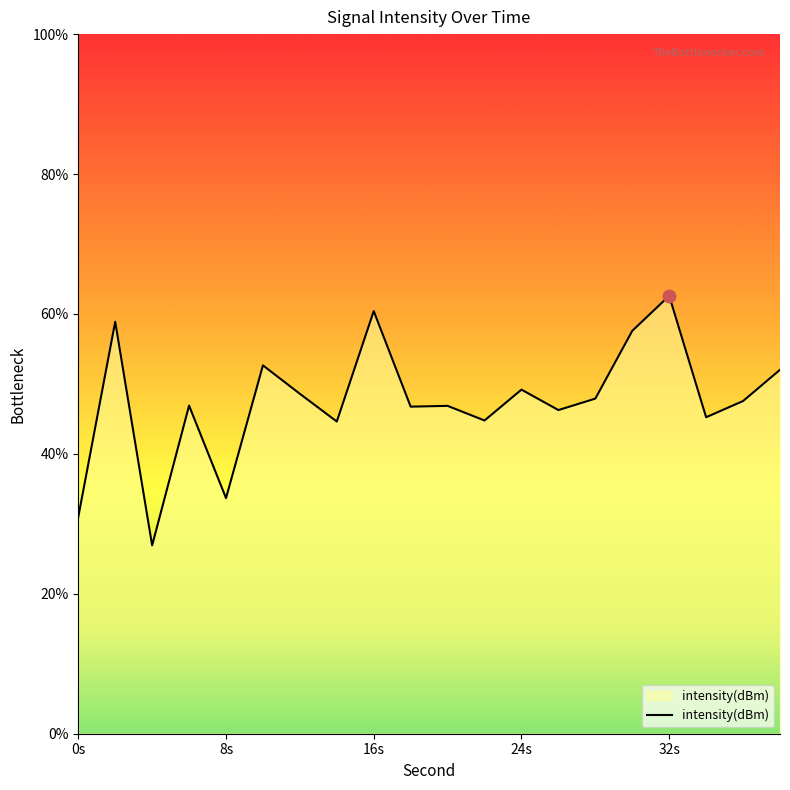

At which category does the chart reach its peak across all series?

32s